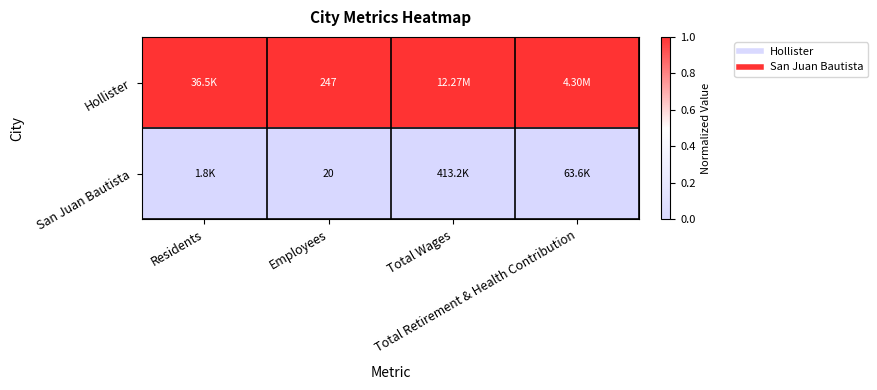

Is it true that Hollister equals 1 at Employees?

True